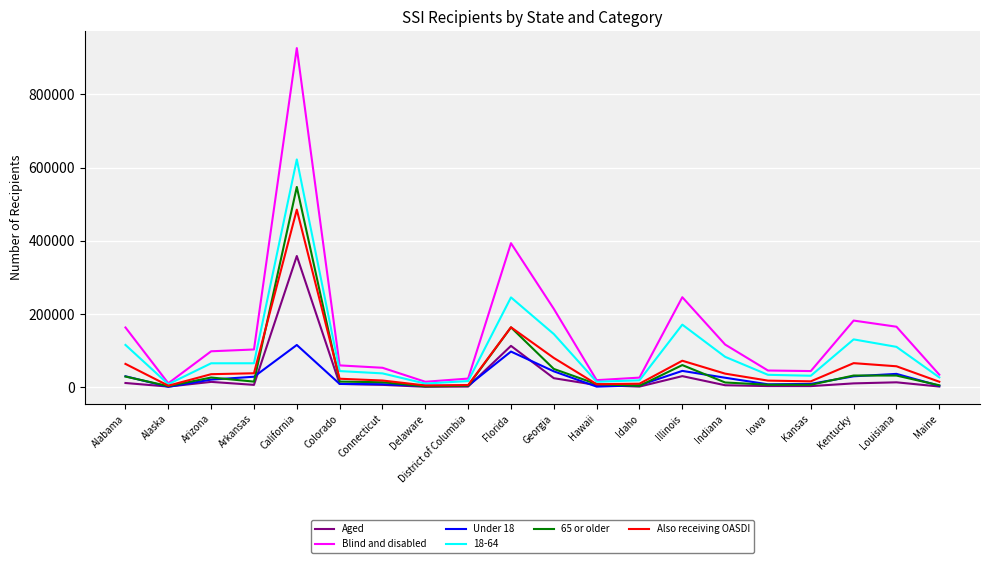

What value does the Aged series have at Florida, to the nearest 50?

113050